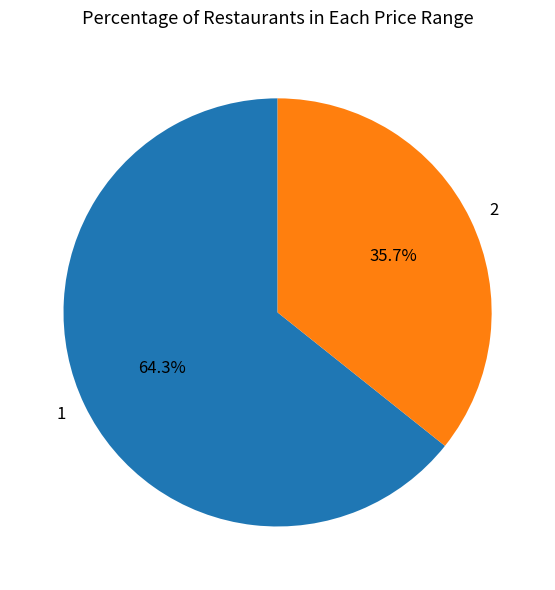

What percentage is NOT represented by 2?

64.3%